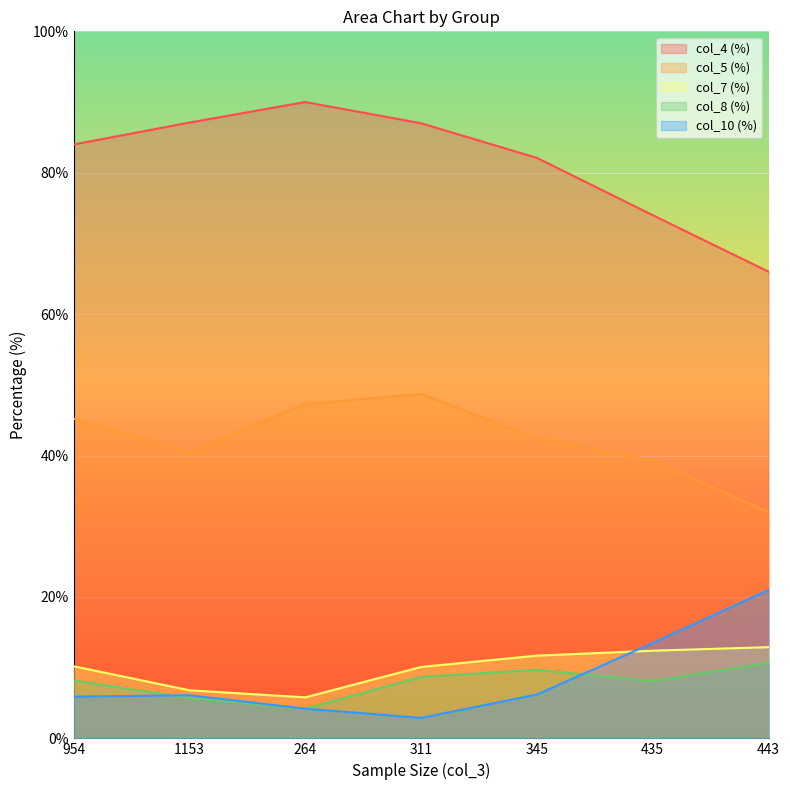

At which category is the sum across all series the highest?

311